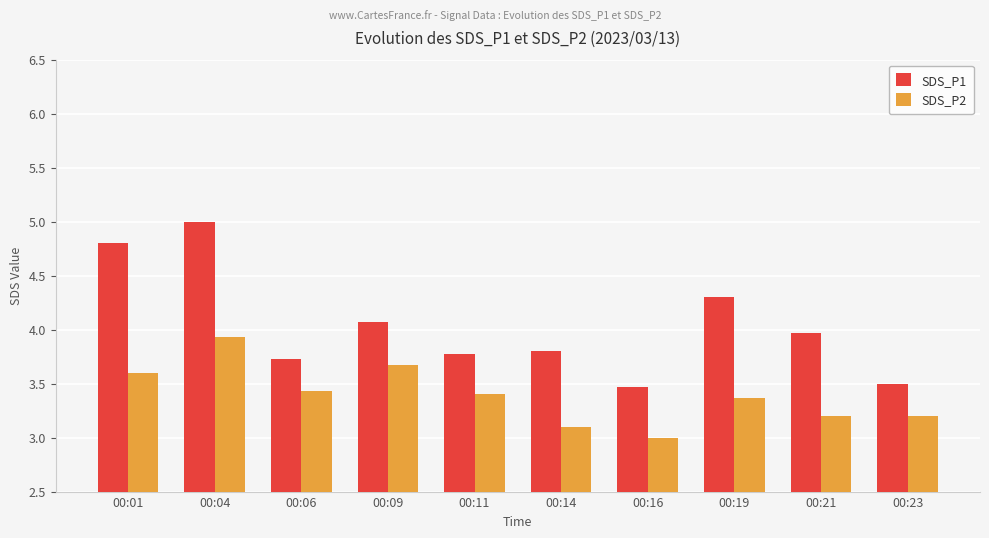

Between 00:04 and 00:11, which series saw the biggest shift?

SDS_P1